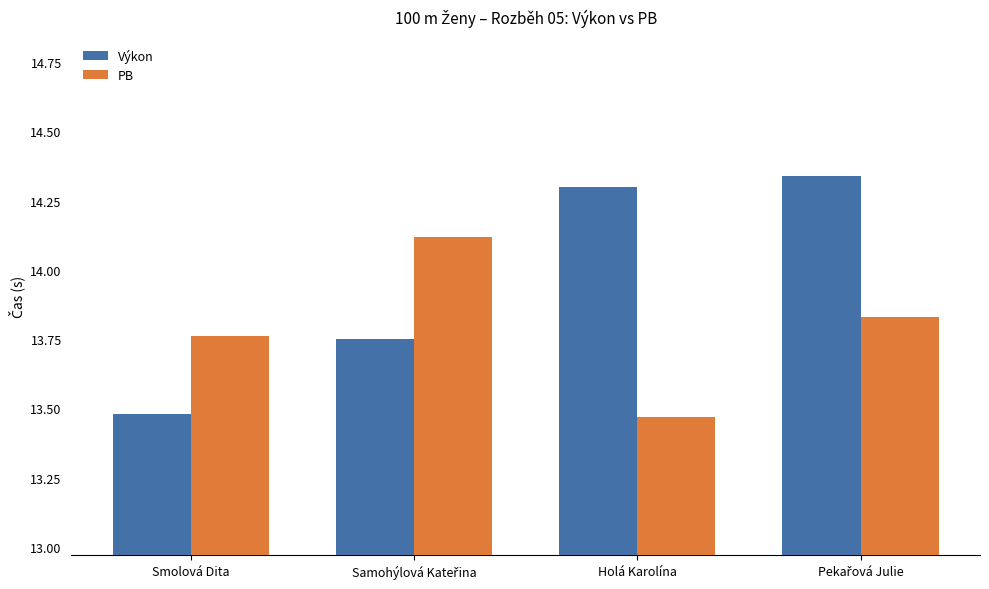

What is the difference between the second highest and minimum values in the Výkon series?

0.8